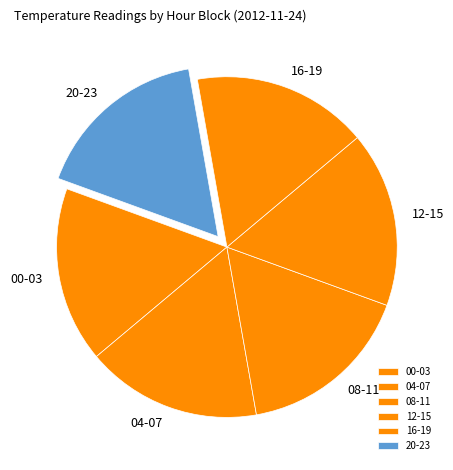

Does 08-11 account for over 50% of the chart?

No